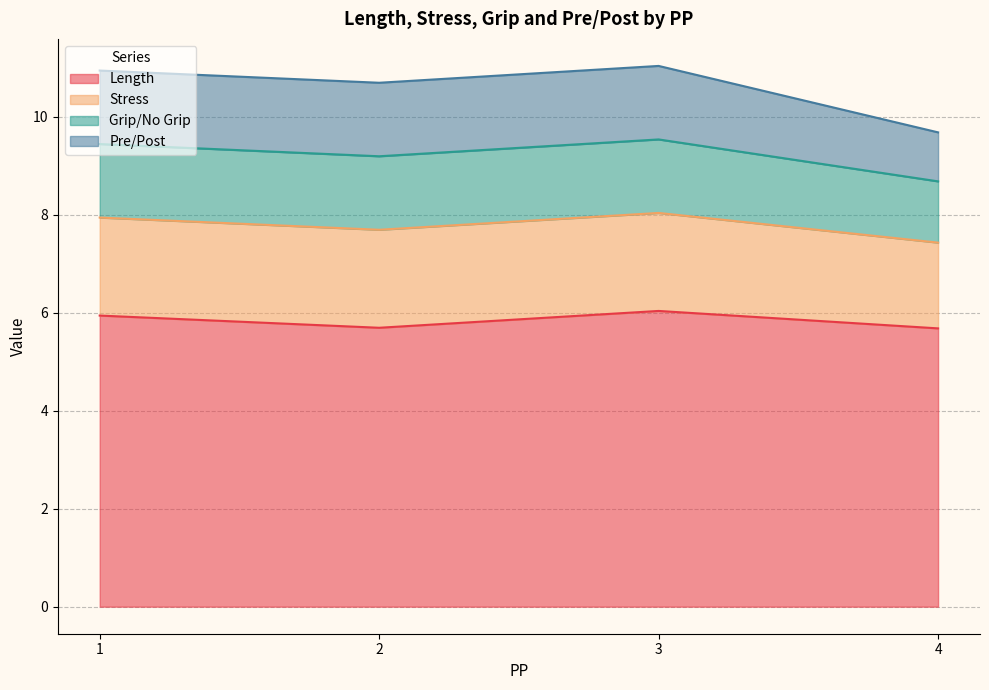

The Length series shows 5.7 at 2. True or false?

True